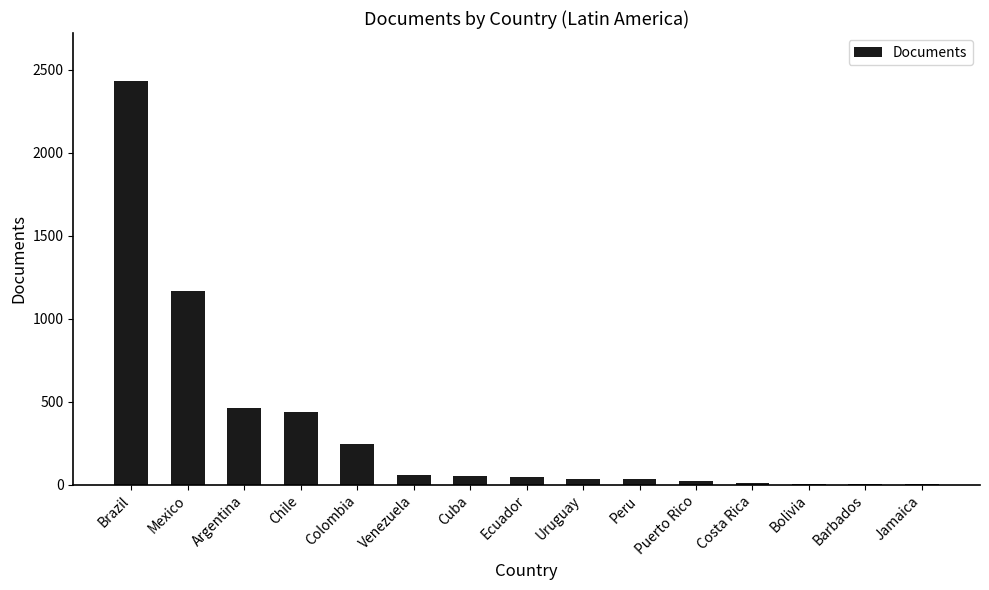

How many categories are shown in the chart?

15